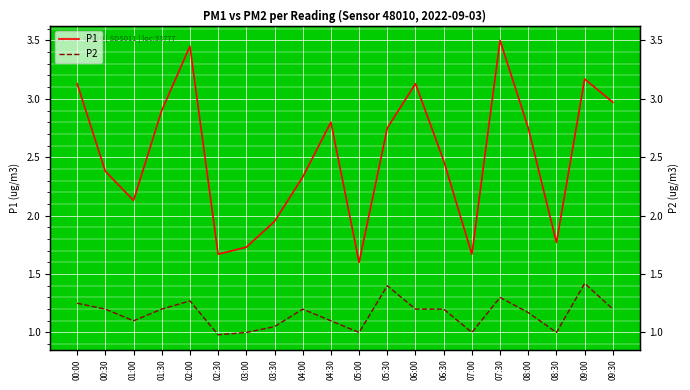

Which series changed the most between 01:00 and 05:00?

P1